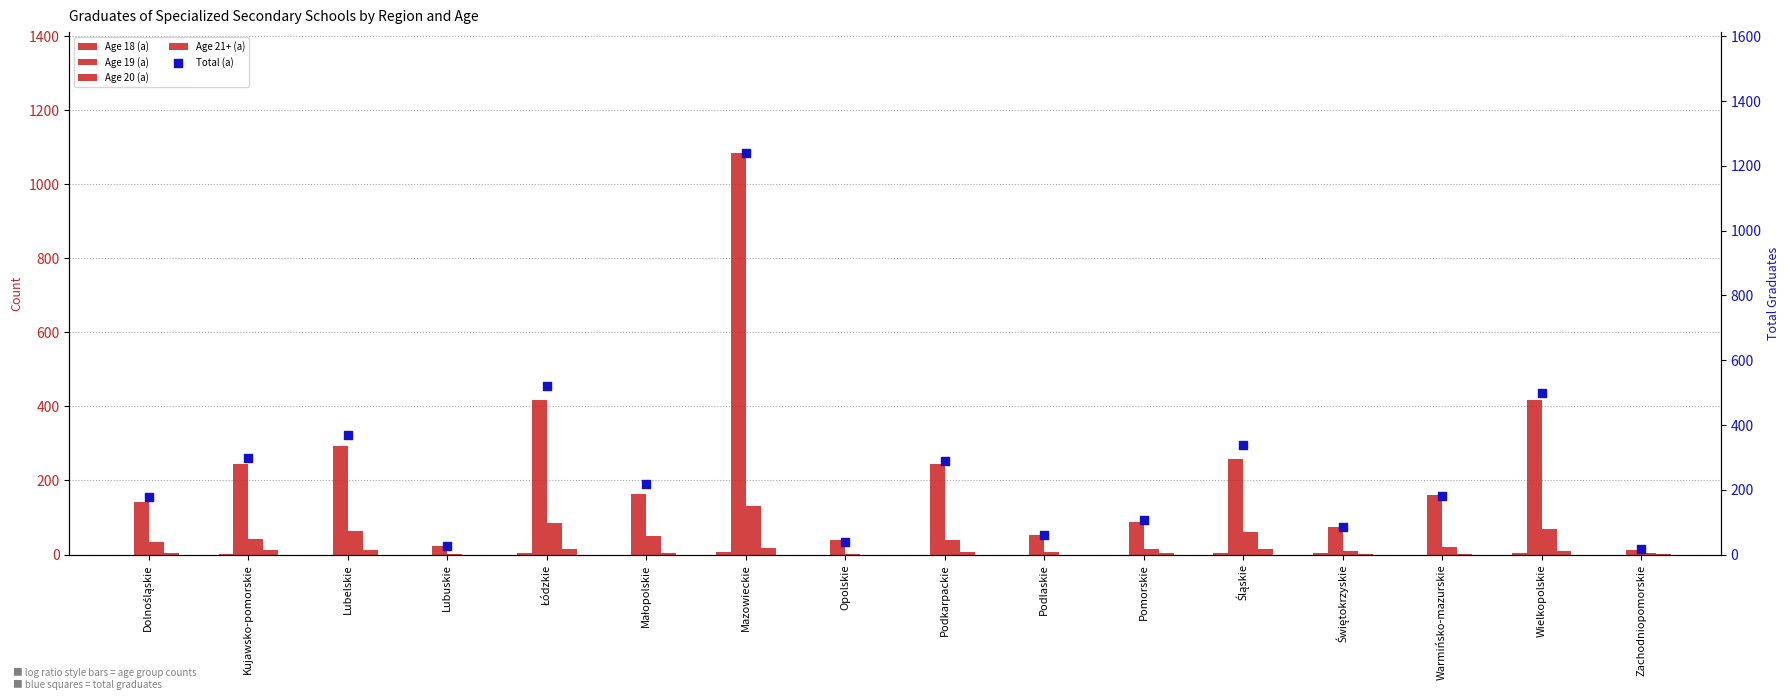

Which series has the widest spread of Y values?

Total (a)